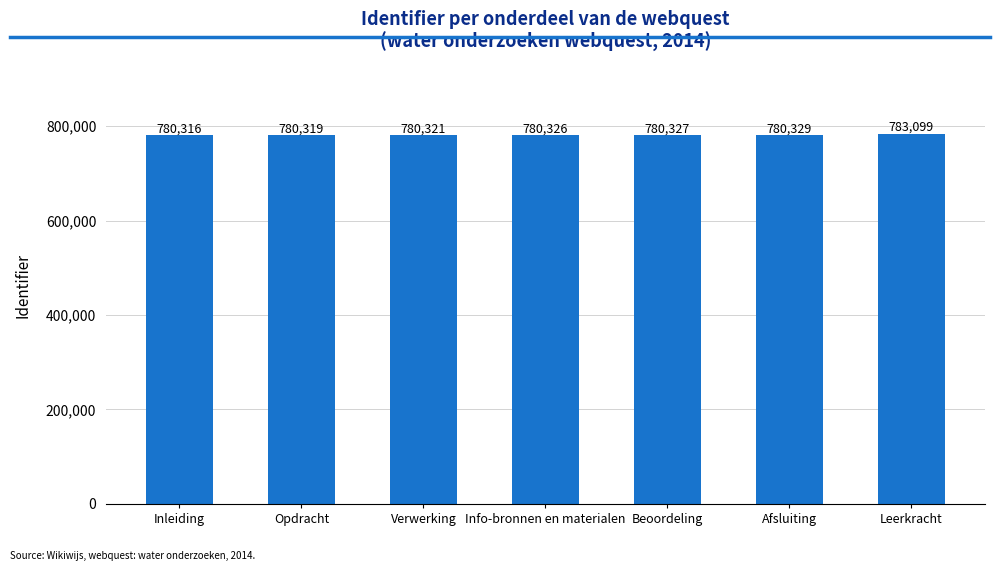

Reading right to left, what are all the values shown in this chart?

783099	780329	780327	780326	780321	780319	780316